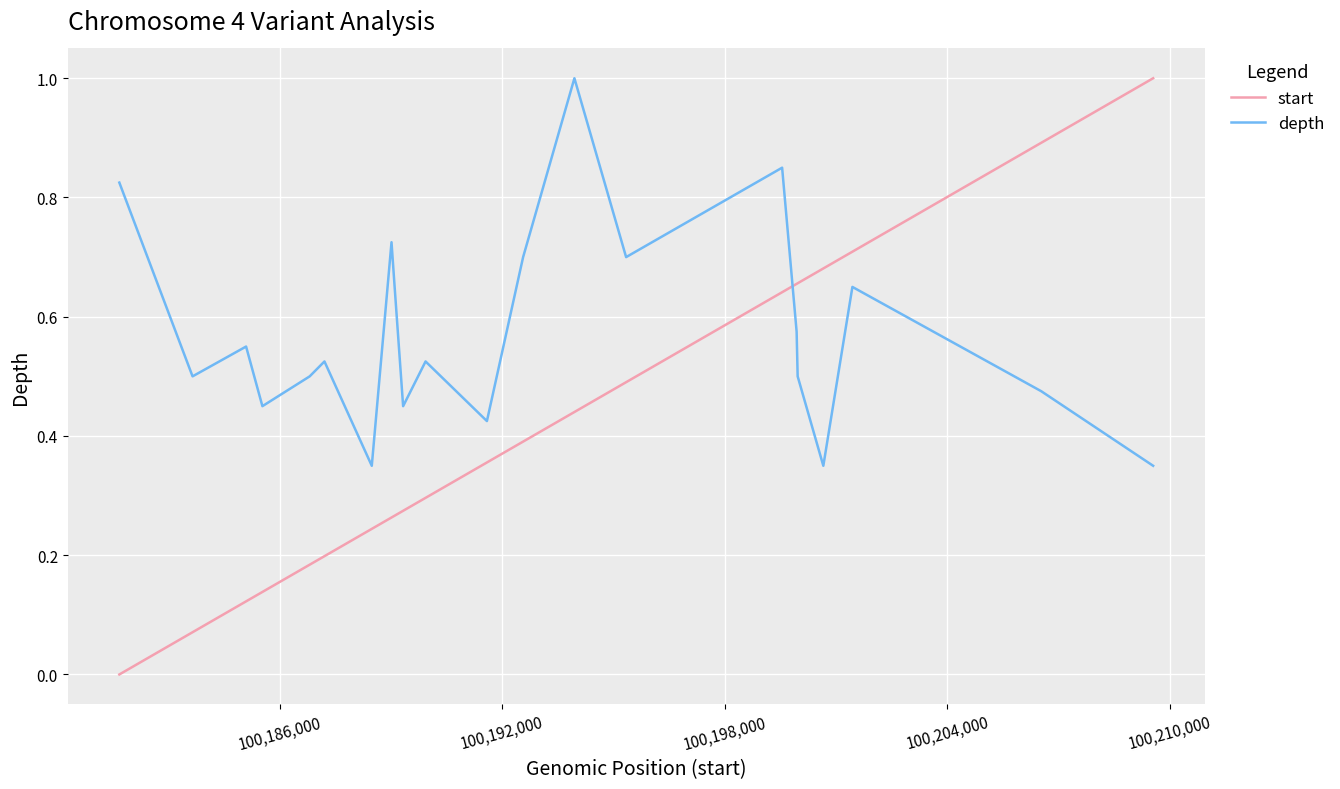

Which series has the largest range (max minus min)?

start